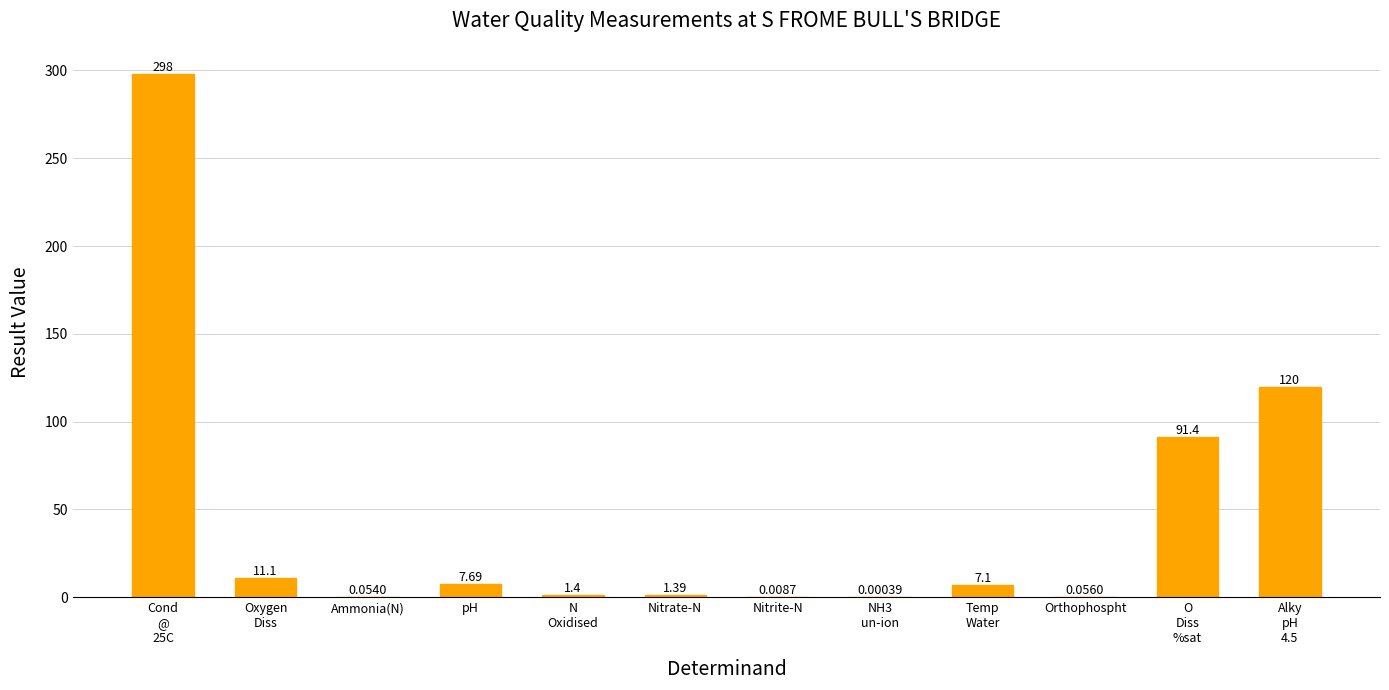

At which label does the data first exceed 7?

Cond
@
25C